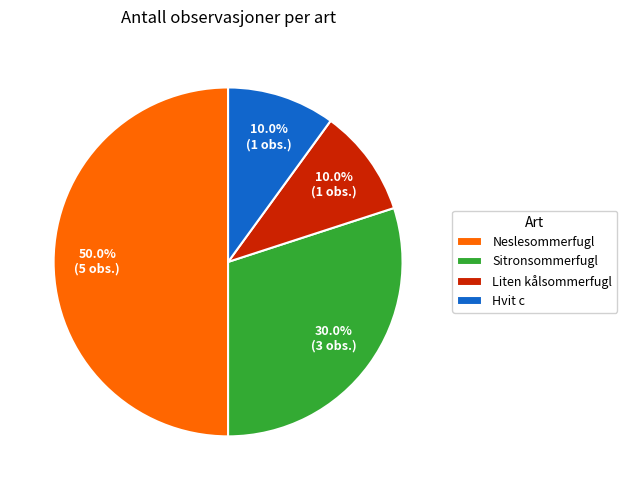

To the nearest percent, what is the combined percentage of Hvit c and Liten kålsommerfugl?

20%